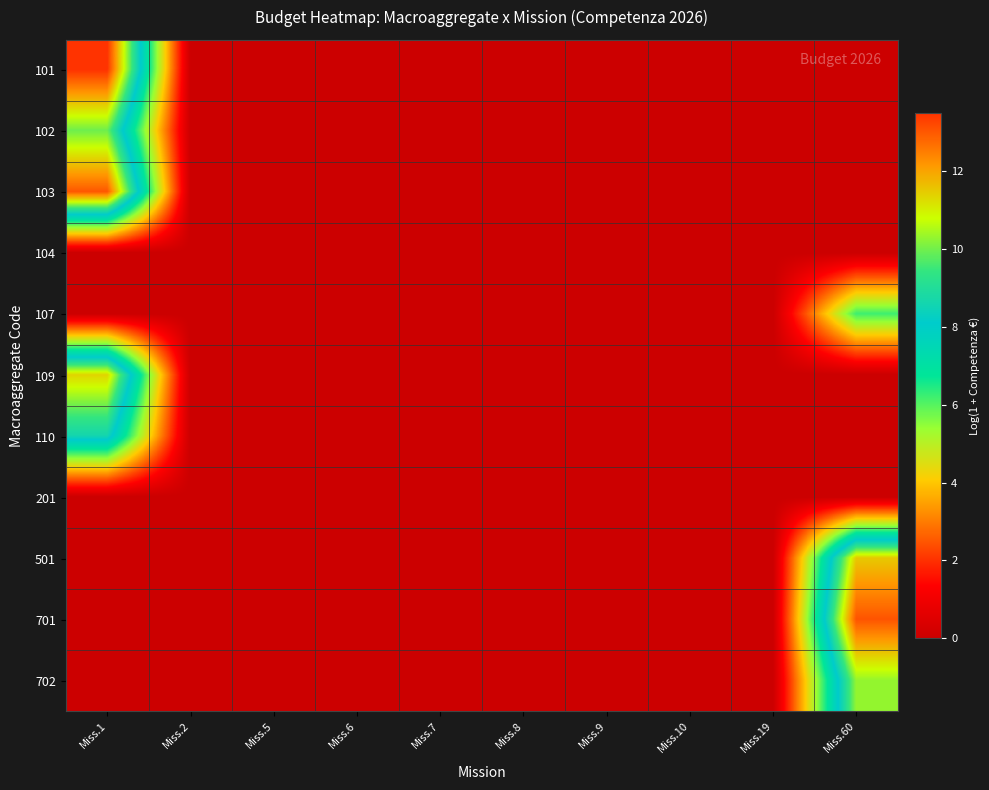

Between Miss.2 and Miss.60, which is larger?

Miss.2